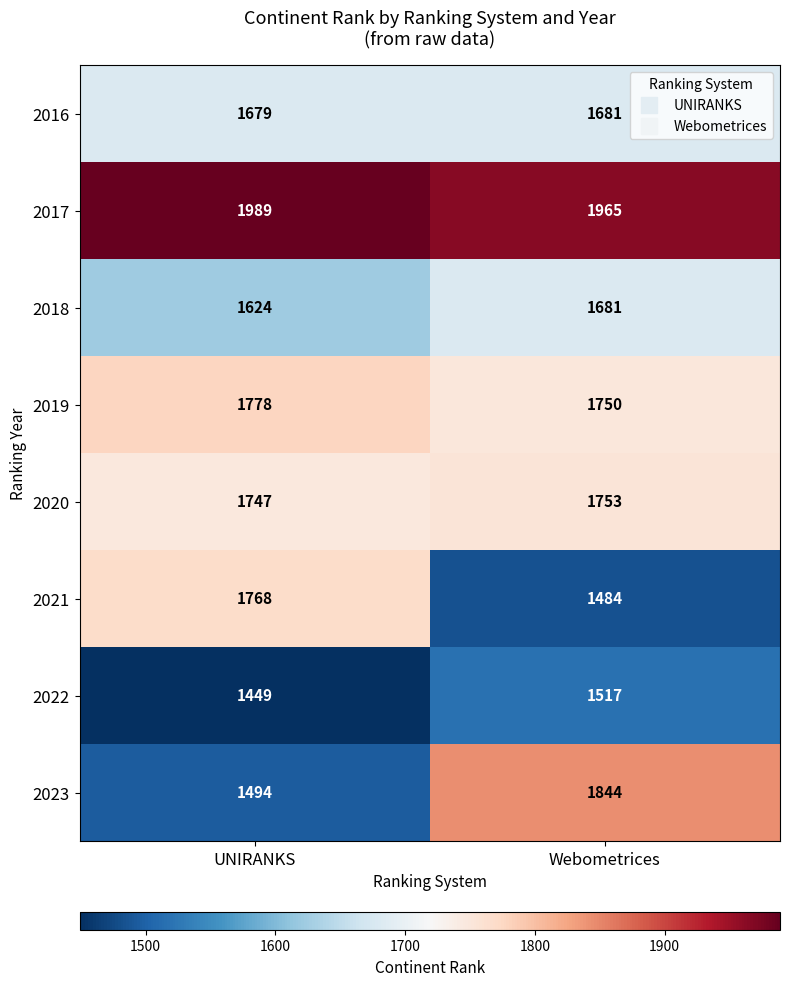

What is the difference between the maximum and minimum values in the 2017 series?

24